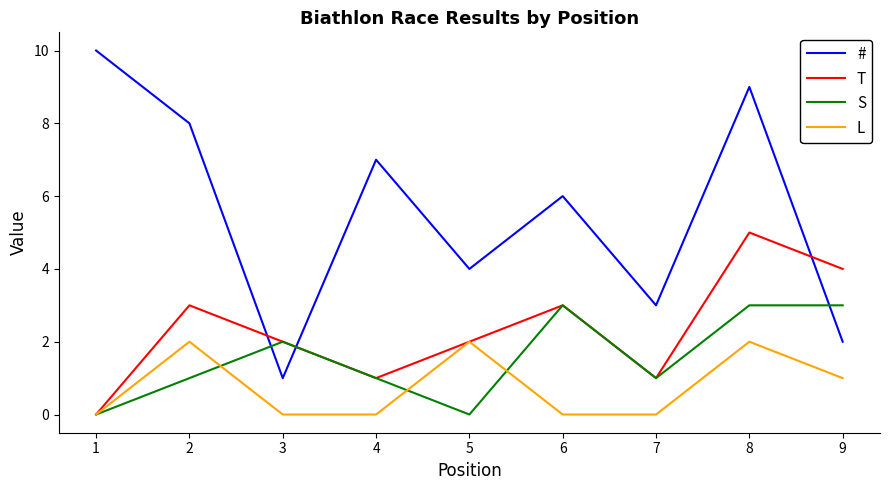

What is the maximum value shown in the chart?

10